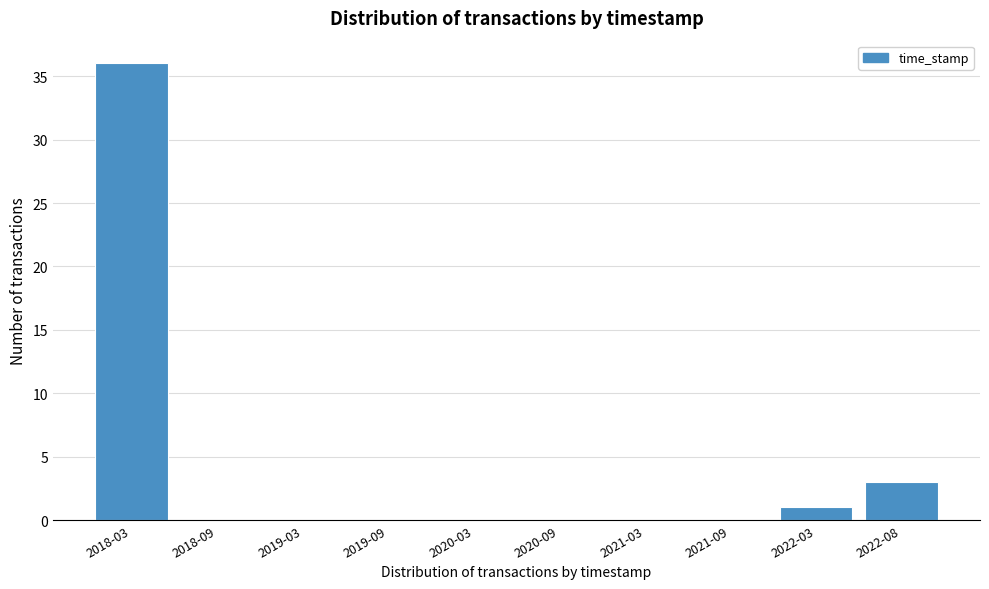

Reading right to left, list all the values displayed in this chart.

2022-08=3	2022-03=1	2021-09=0	2021-03=0	2020-09=0	2020-03=0	2019-09=0	2019-03=0	2018-09=0	2018-03=36